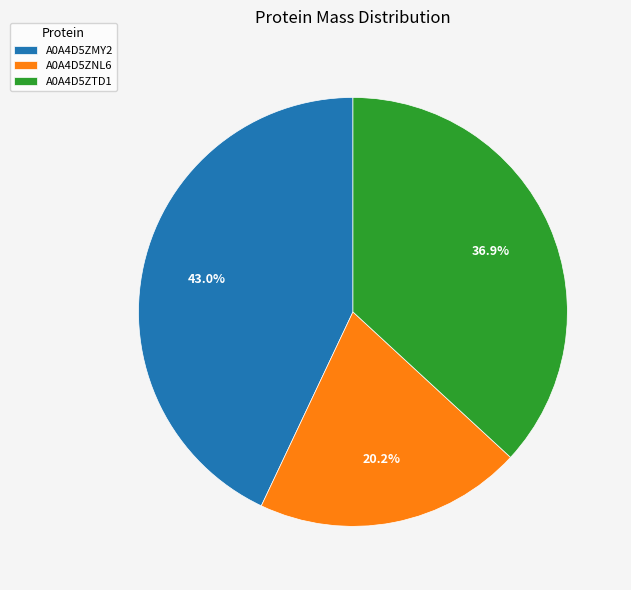

To the nearest percent, what percentage of the pie is A0A4D5ZMY2?

43%